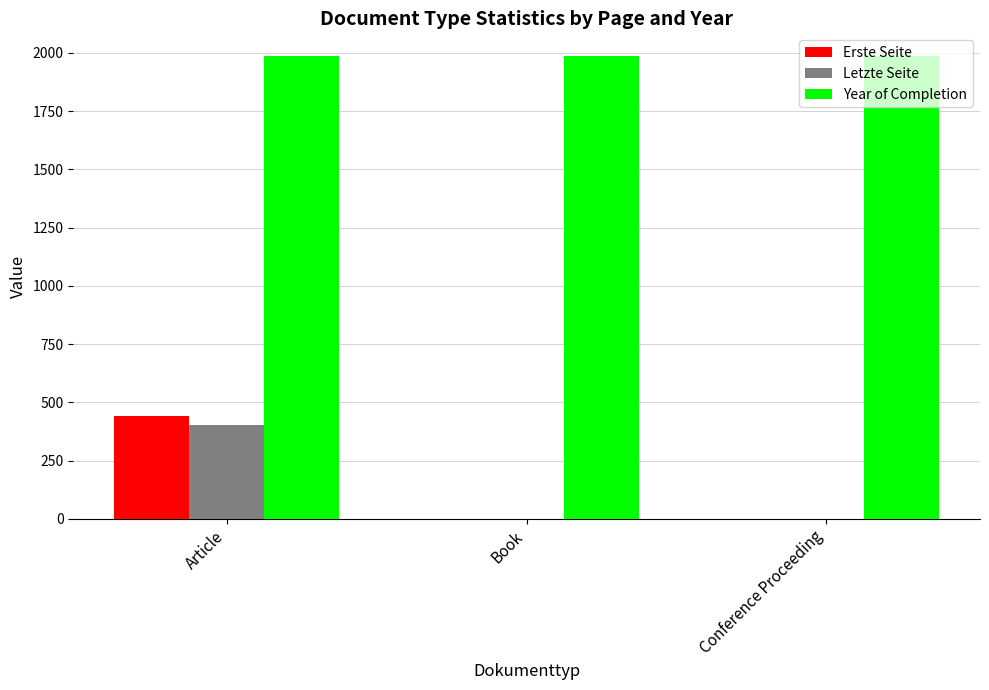

What is the maximum value for Letzte Seite?

403